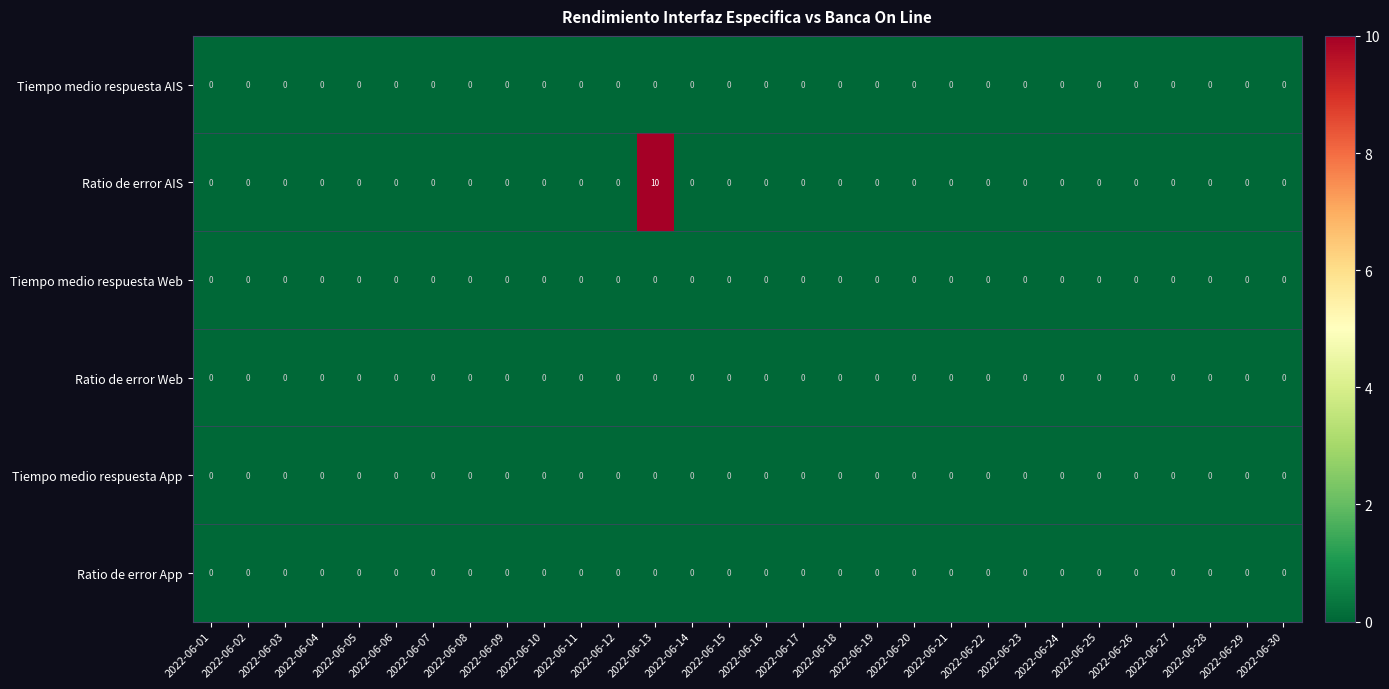

At which category is the sum across all series the highest?

2022-06-13